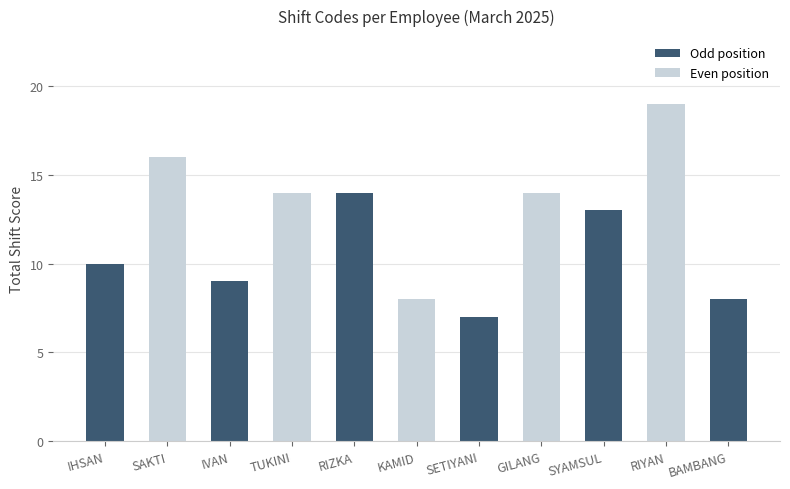

The value at TUKINI is 4. True or false?

False